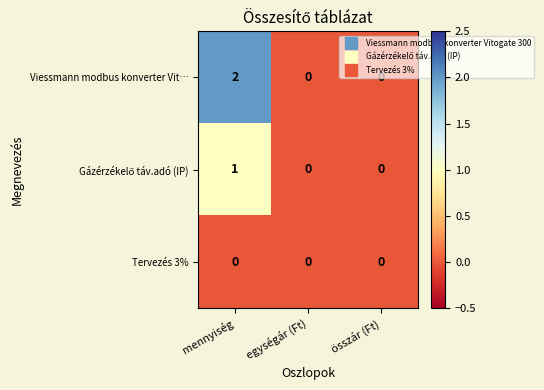

Which series has the largest total across all categories?

Viessmann modbus konverter Vit…